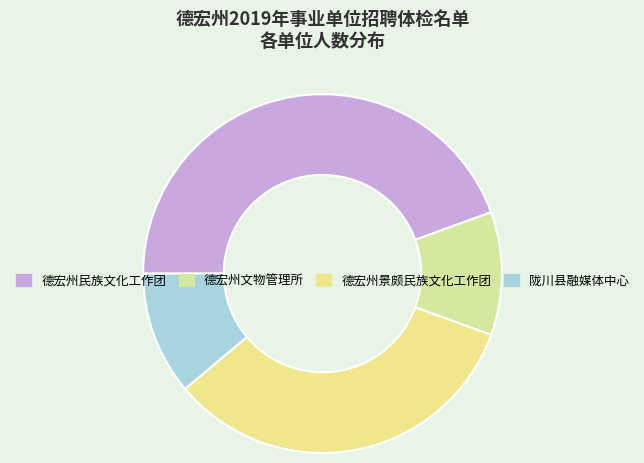

To the nearest percent, what is the difference between the largest and smallest slice percentages?

33%